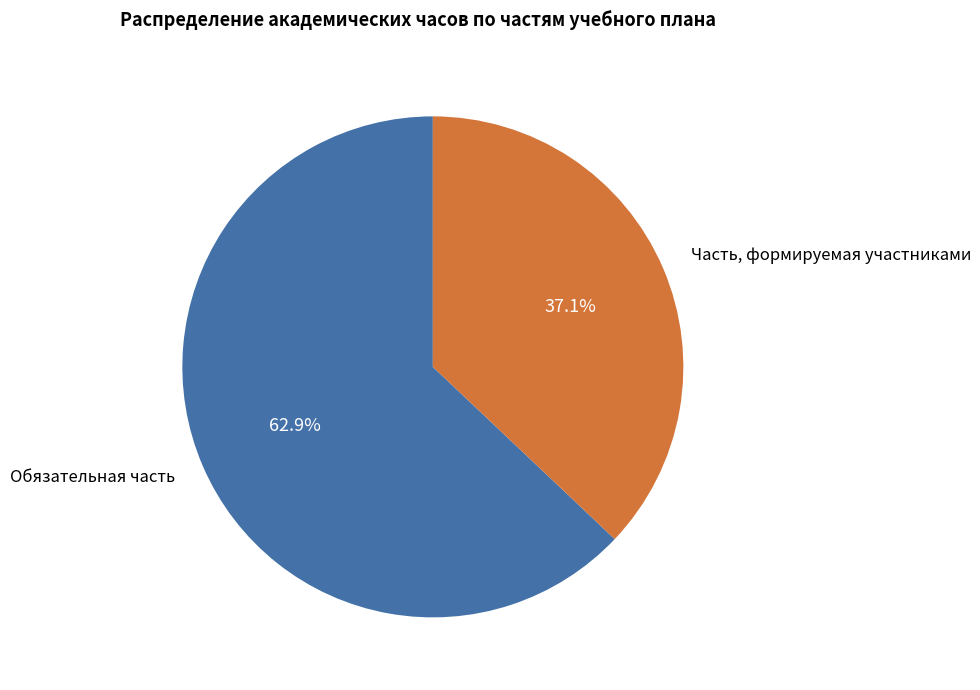

Is Часть, формируемая участниками the majority of the pie?

No